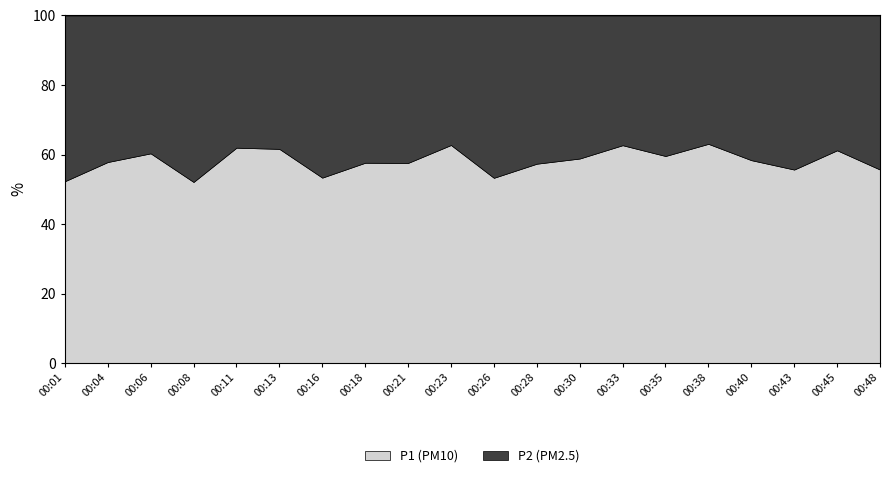

Does the chart have visible grid lines?

No